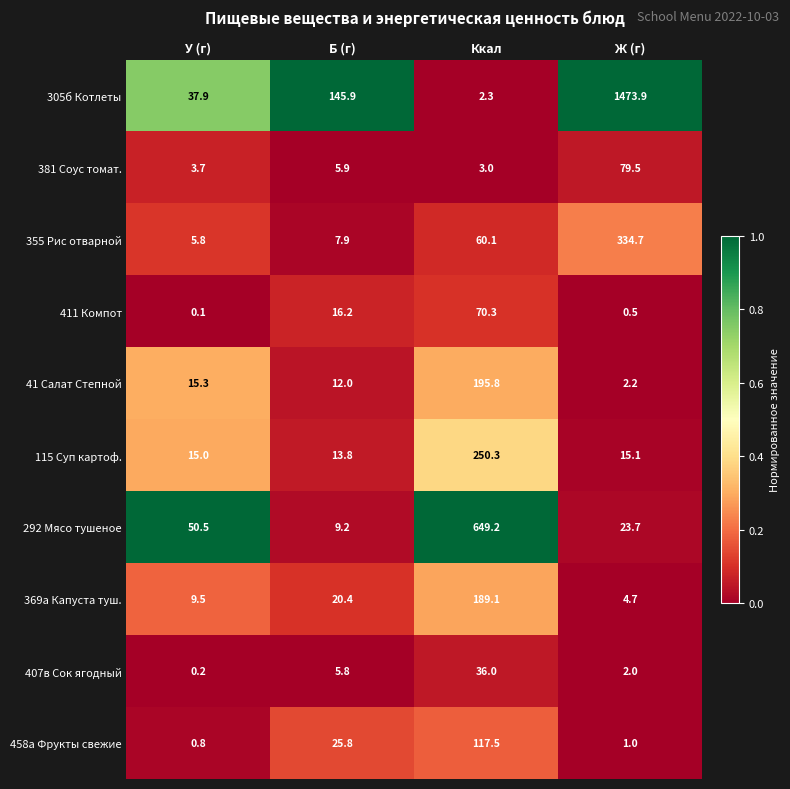

At which label does 292 Мясо тушеное first exceed 50?

У (г)